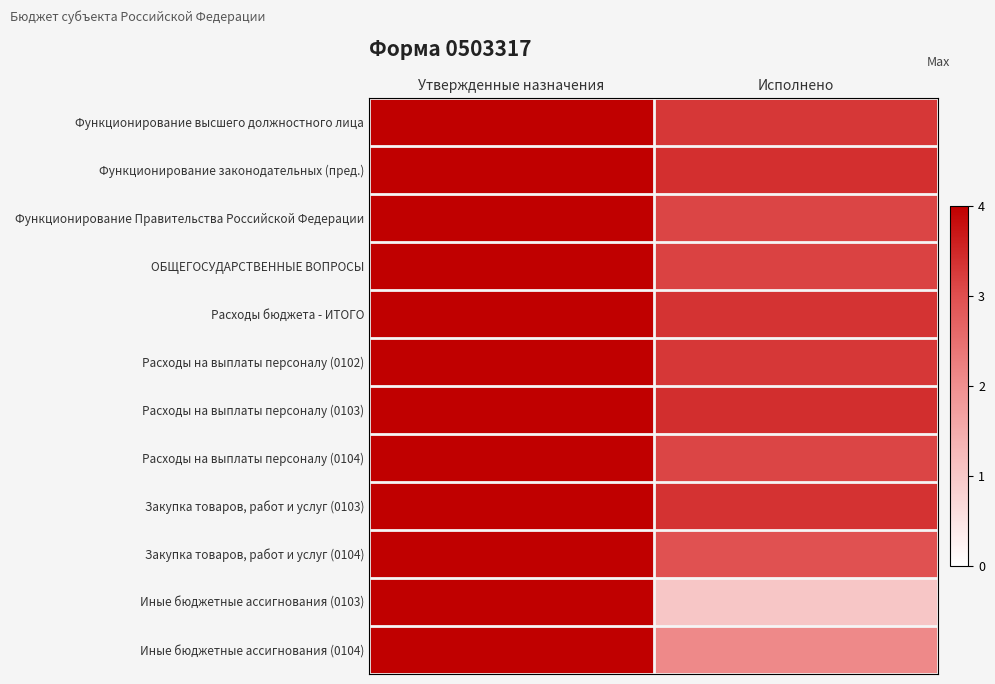

At Утвержденные назначения, list the series in order from smallest to largest.

Иные бюджетные ассигнования (0104), Иные бюджетные ассигнования (0103), Функционирование высшего должностного лица, Расходы на выплаты персоналу (0102), Закупка товаров, работ и услуг (0103), Закупка товаров, работ и услуг (0104), Функционирование законодательных (пред.), Расходы на выплаты персоналу (0103), Функционирование Правительства Российской Федерации, ОБЩЕГОСУДАРСТВЕННЫЕ ВОПРОСЫ, Расходы бюджета - ИТОГО, Расходы на выплаты персоналу (0104)